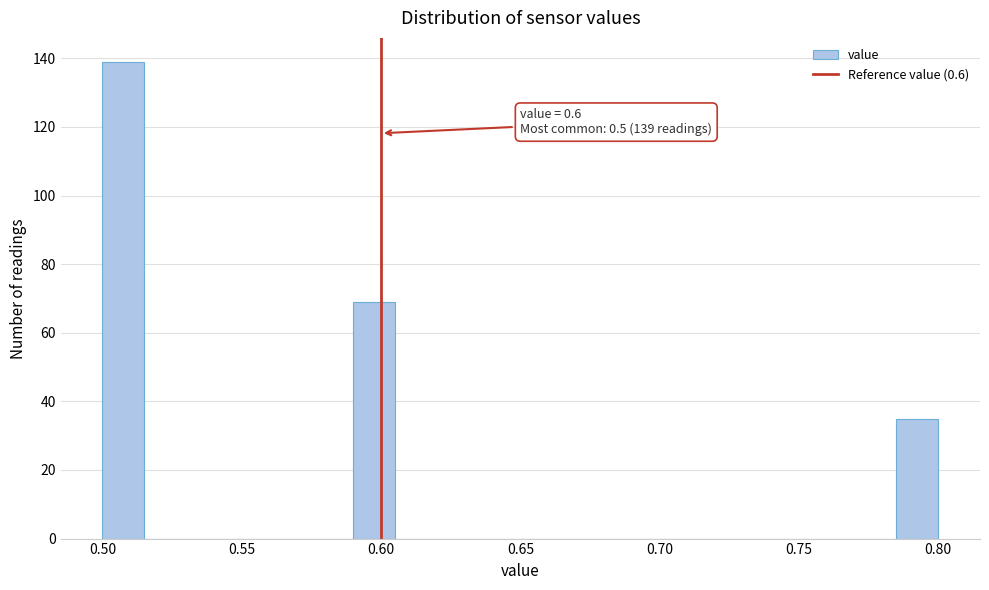

Around what value on the x-axis is the tallest bar? Give the approximate position of its centre, as read against the axis.

0.510